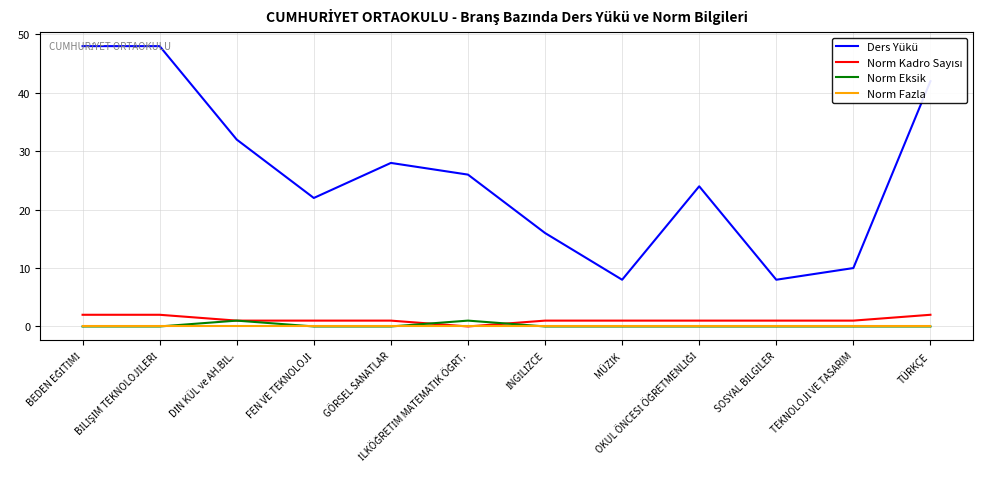

Which series has the largest range (max minus min)?

Ders Yükü